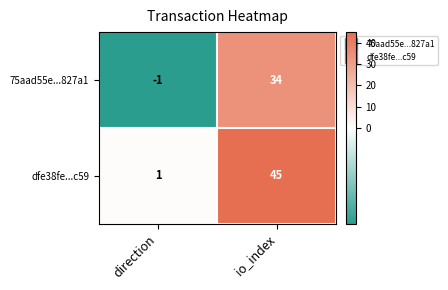

Is it true that dfe38fe...c59 equals 45 at io_index?

True